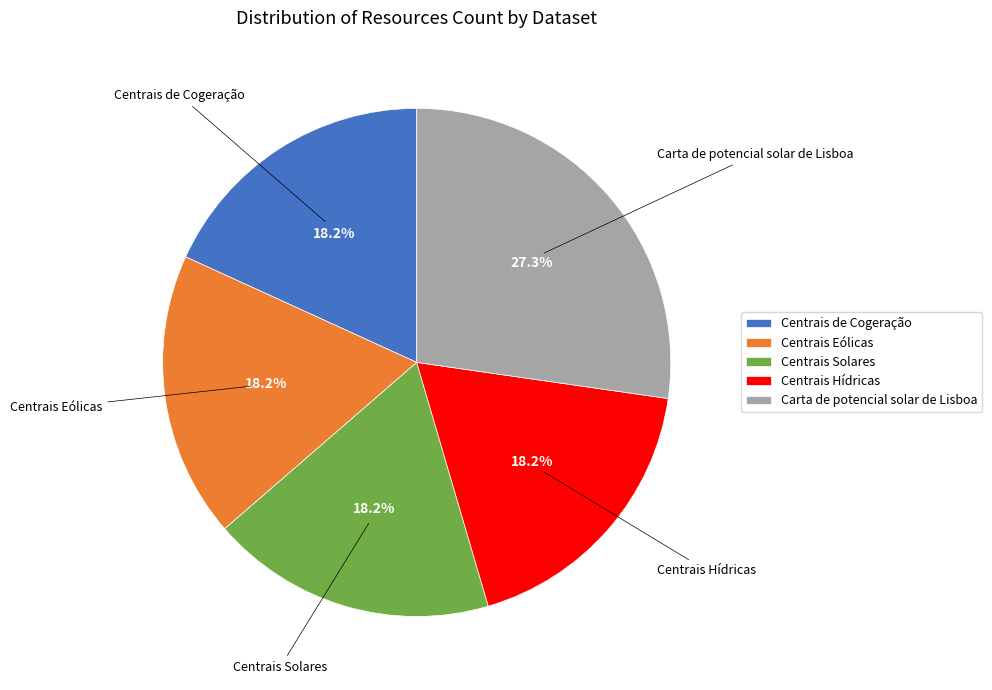

Between Centrais Hídricas and Carta de potencial solar de Lisboa, which is larger?

Carta de potencial solar de Lisboa